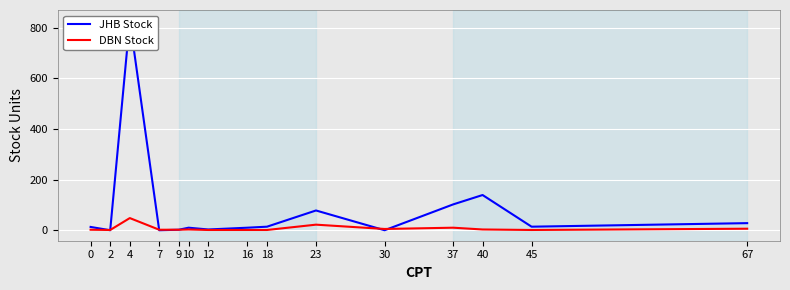

How many interior local peaks does the DBN Stock series have?

4